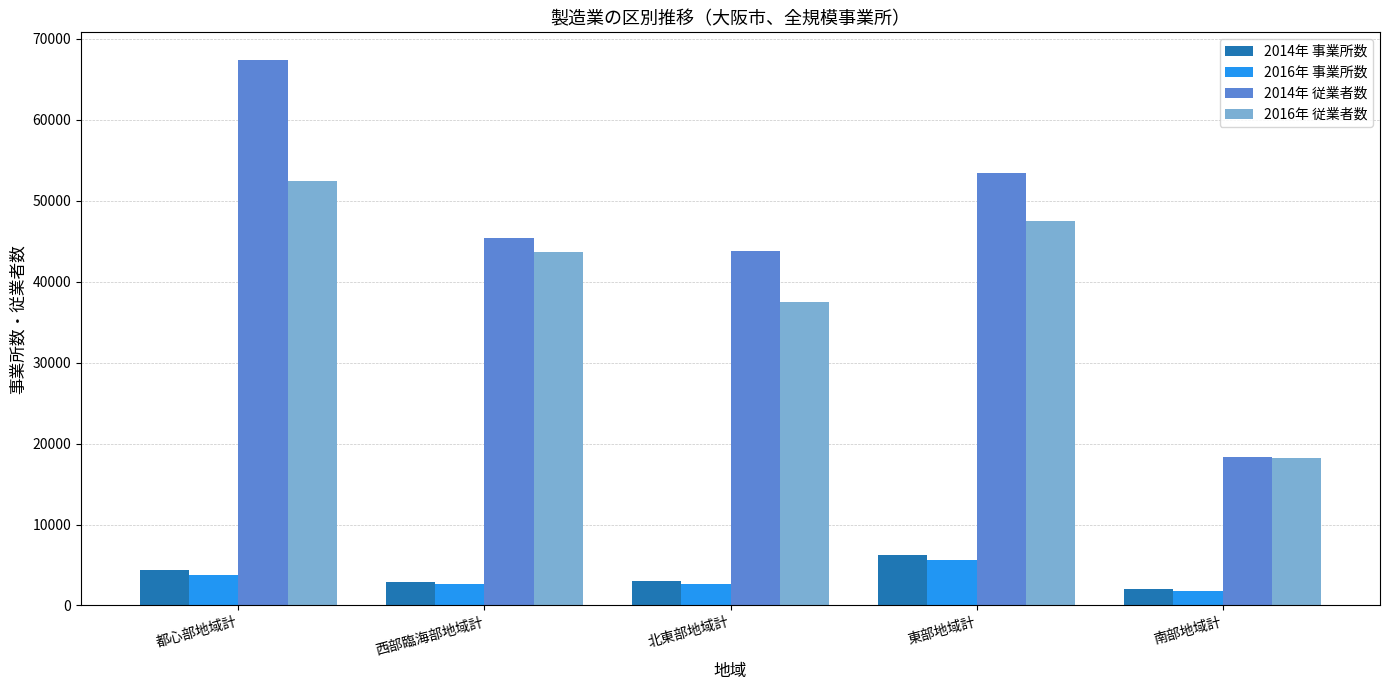

Count the 2016年 従業者数 values in the range 37452 to 47488.

3